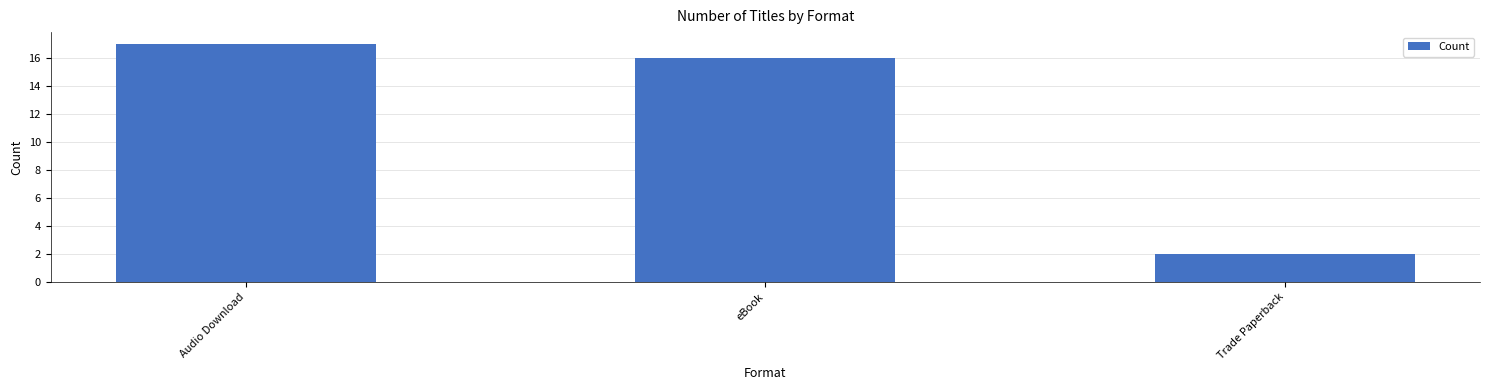

Reading right to left, extract all data points from this chart.

2	16	17